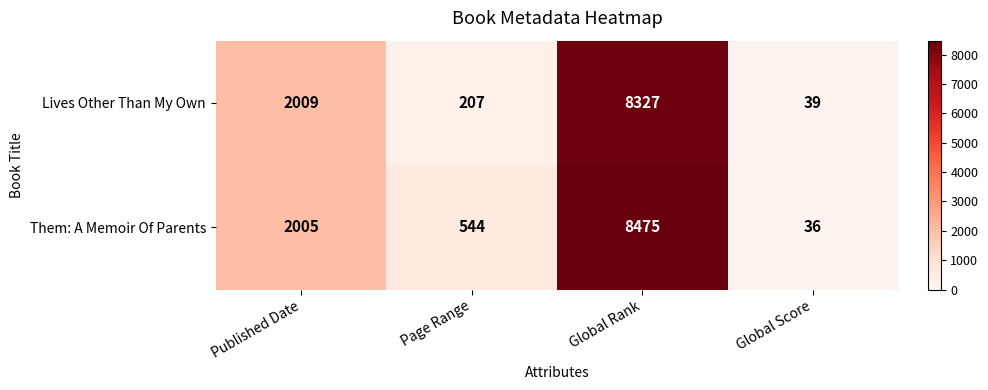

What is the maximum value shown in the chart?

8475